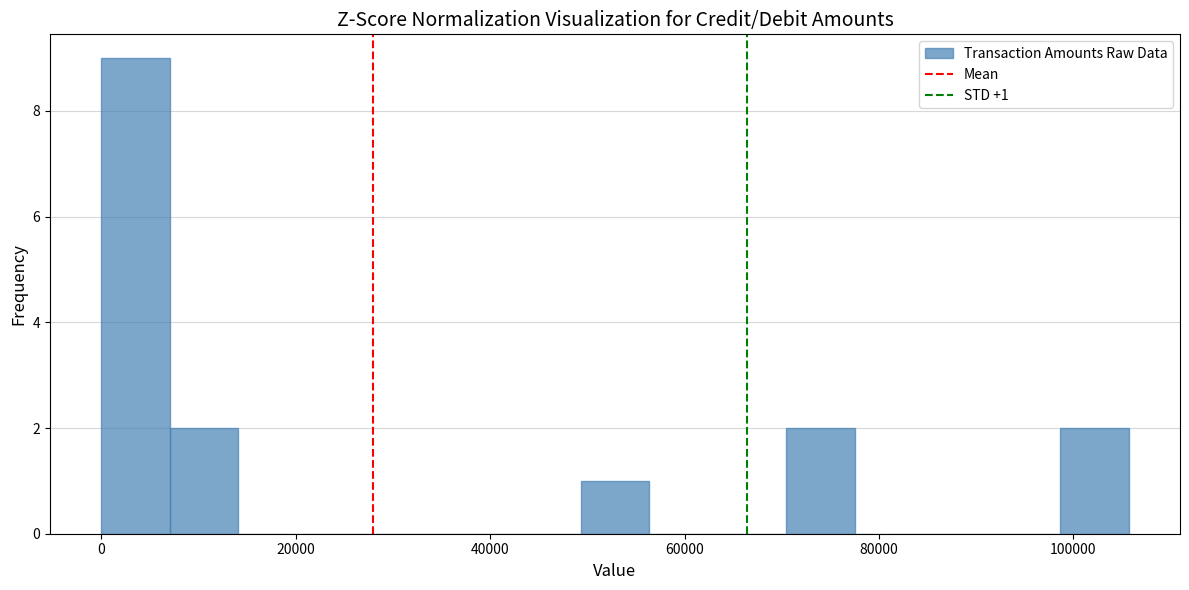

Read against the x-axis, roughly where is the centre of the tallest bar?

4000